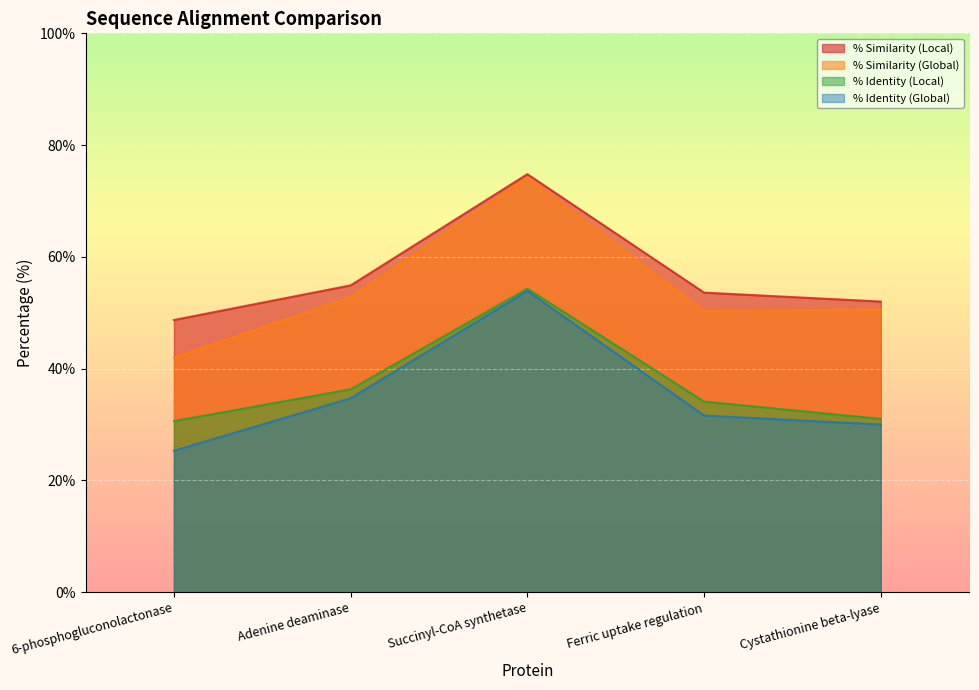

How many lines are shown in the chart?

4